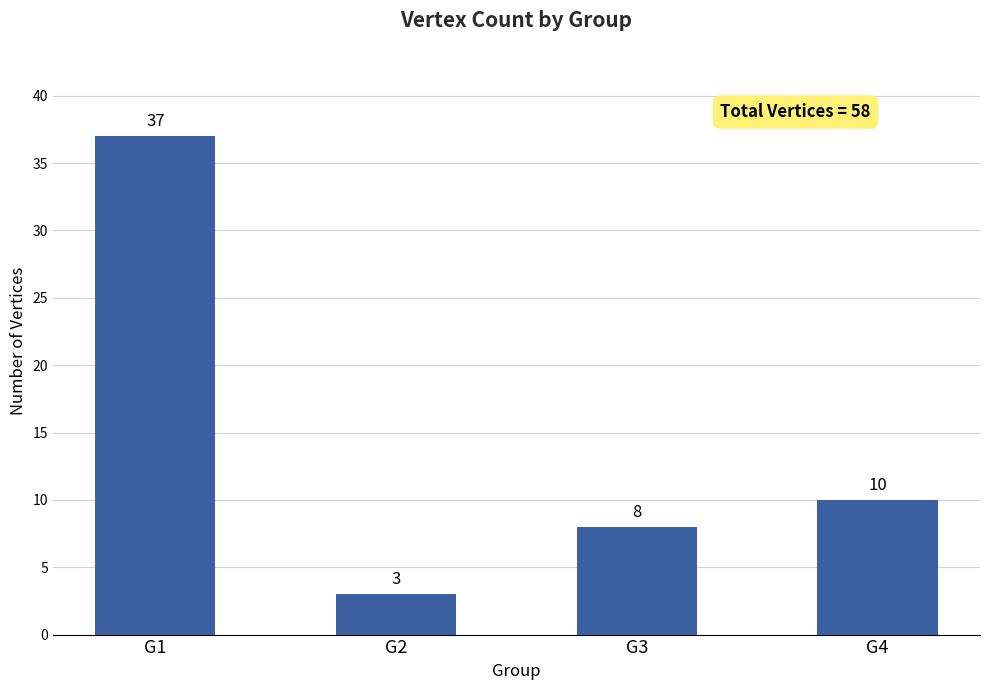

At which category does the chart reach its peak across all series?

G1